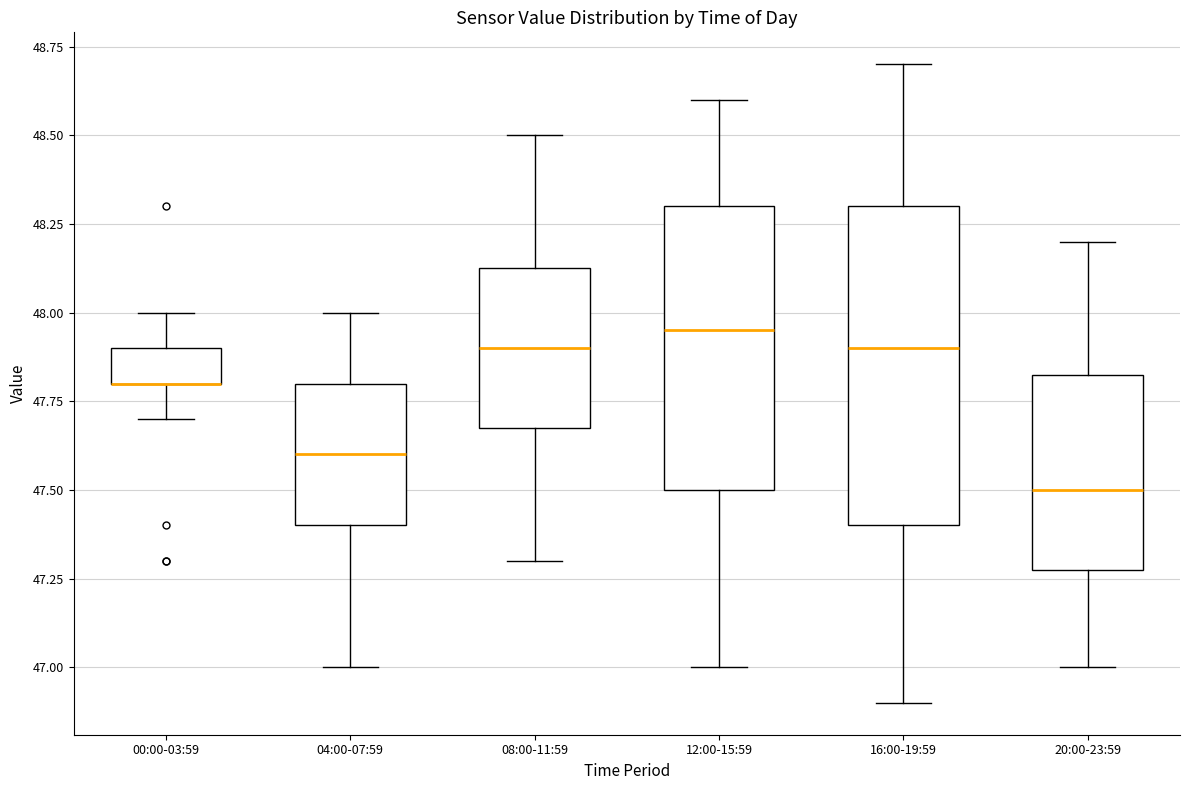

Reading left to right, transcribe this box plot: for each box, give where its median line is, the range the box spans, and where its two whiskers end, as read against the y-axis. The values are not printed on the chart, so give them approximately, as read against the axis.

00:00-03:59: median 47.80 (drawn on the box's lower edge), box 47.80 to 47.90, whiskers 47.70 to 48.00
04:00-07:59: median 47.60, box 47.40 to 47.80, whiskers 47.00 to 48.00
08:00-11:59: median 47.90, box 47.70 to 48.15, whiskers 47.30 to 48.50
12:00-15:59: median 47.95, box 47.50 to 48.30, whiskers 47.00 to 48.60
16:00-19:59: median 47.90, box 47.40 to 48.30, whiskers 46.90 to 48.70
20:00-23:59: median 47.50, box 47.30 to 47.85, whiskers 47.00 to 48.20